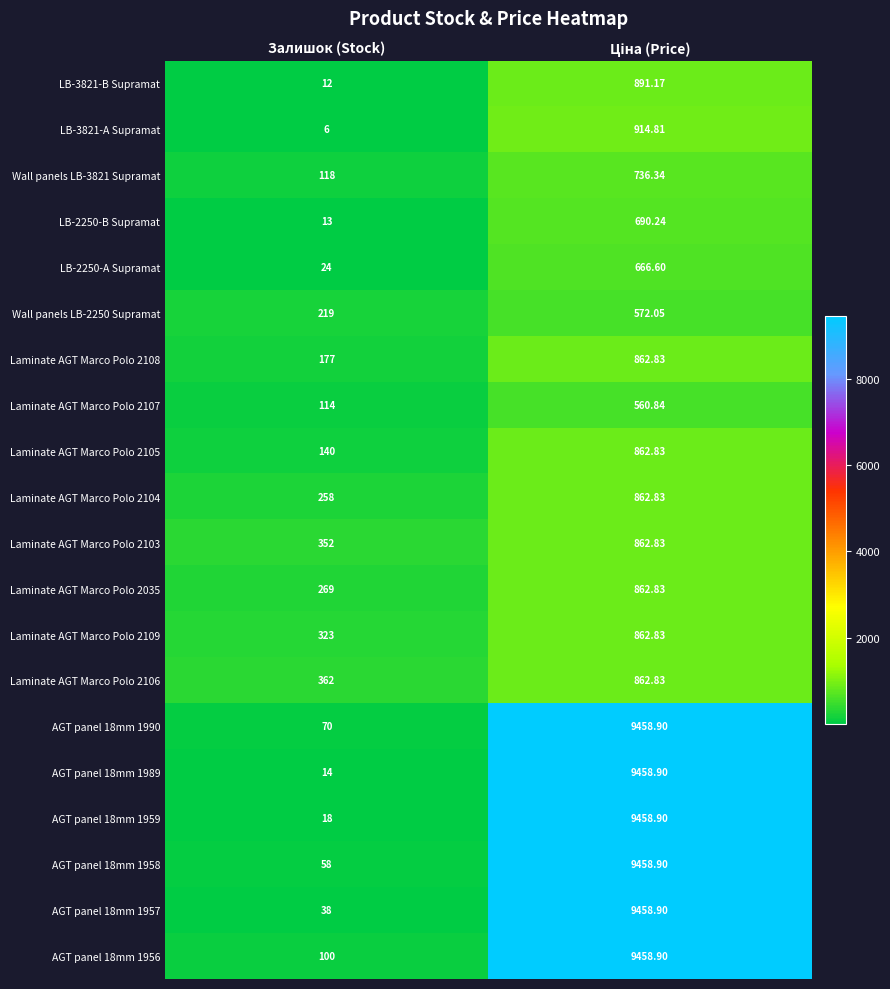

At which label is Laminate AGT Marco Polo 2103 closest to 607?

Залишок (Stock)